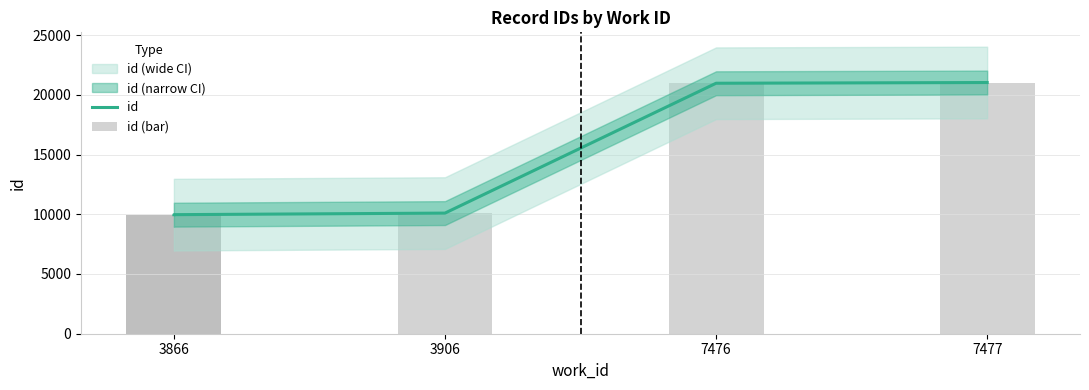

Read the id (bar) value at 7477.

21025